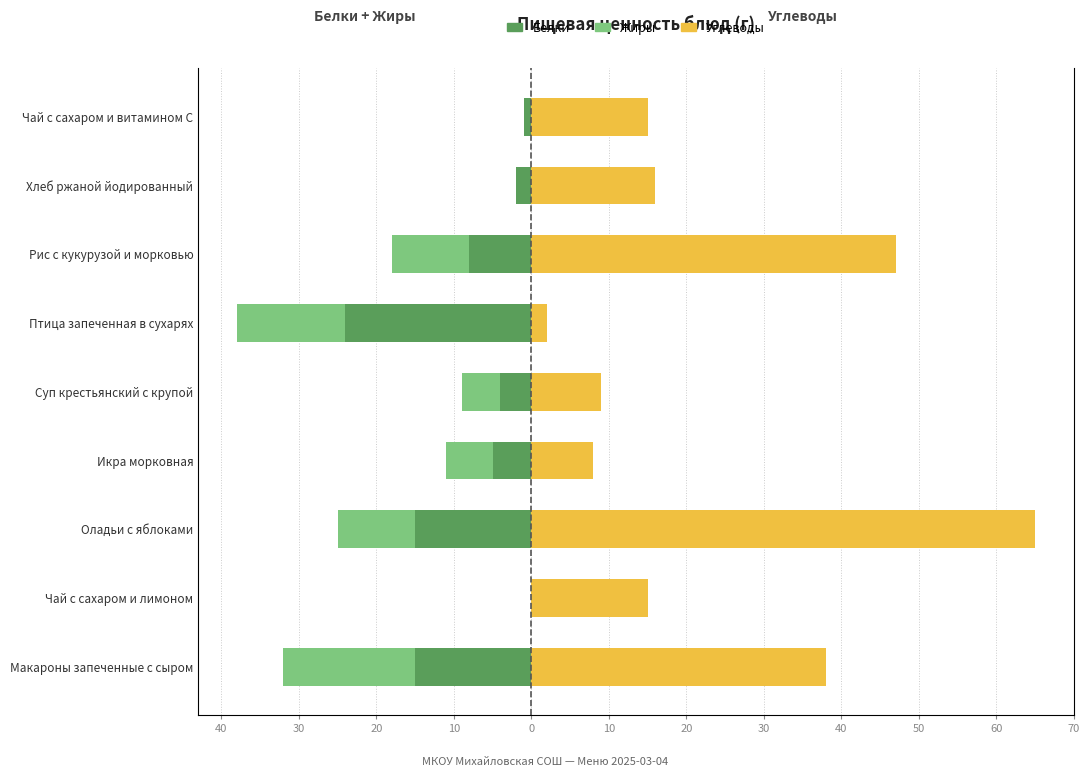

Are the bars horizontal?

Yes